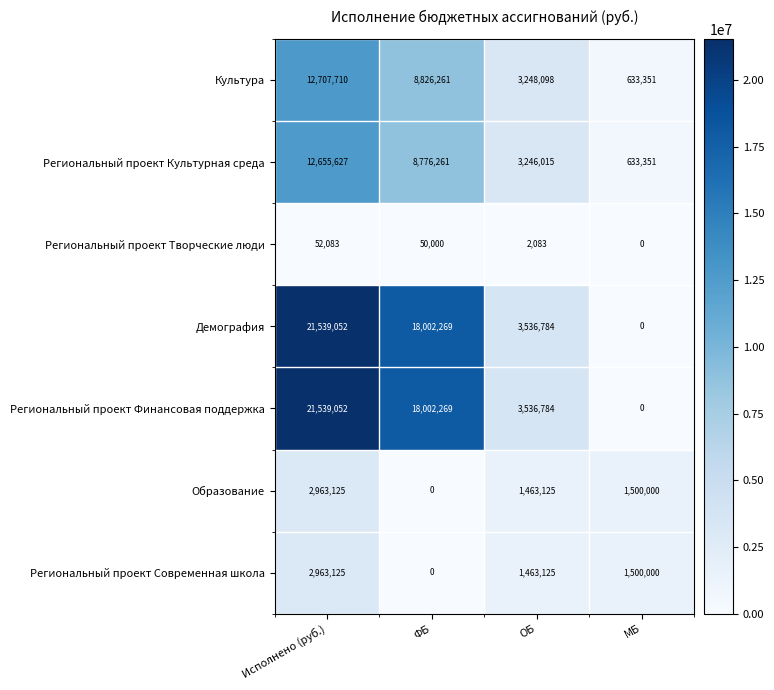

Where is Региональный проект Финансовая поддержка nearest to the value 10769526?

ОБ